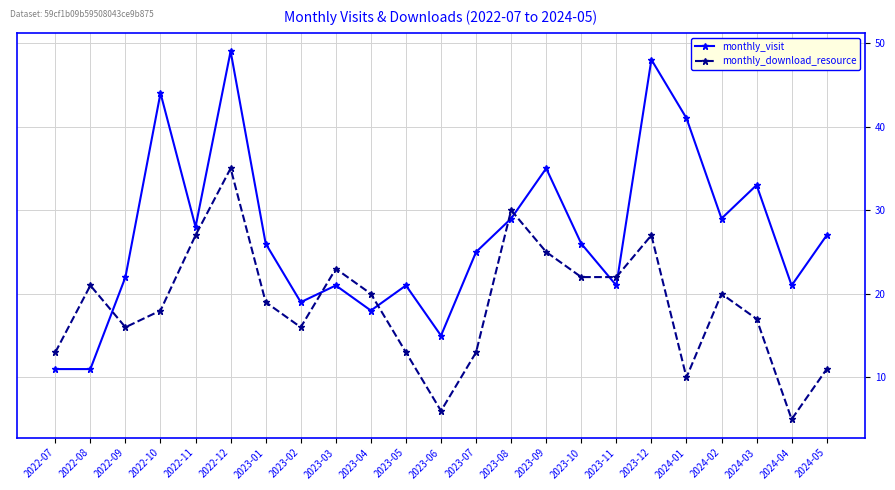

What position from the right is 2023-06?

12